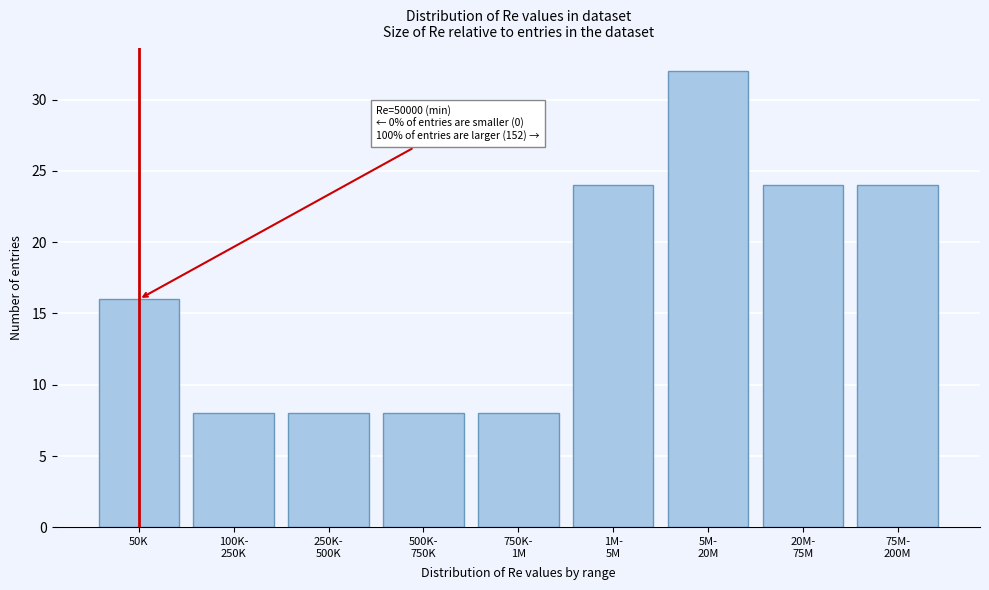

Reading left to right, list all the values displayed in this chart.

16	8	8	8	8	24	32	24	24